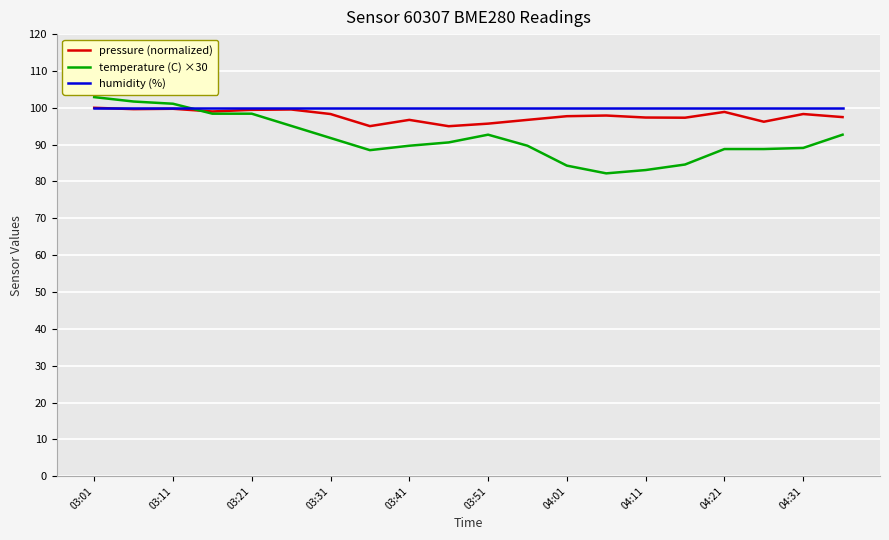

How many distinct data groups are displayed?

3